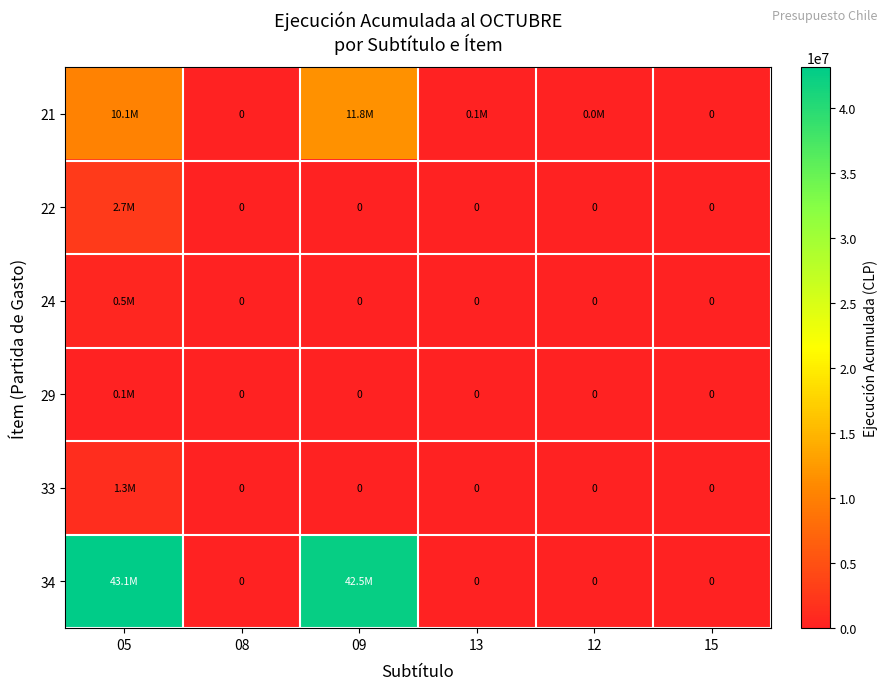

Which series has the largest range (max minus min)?

34